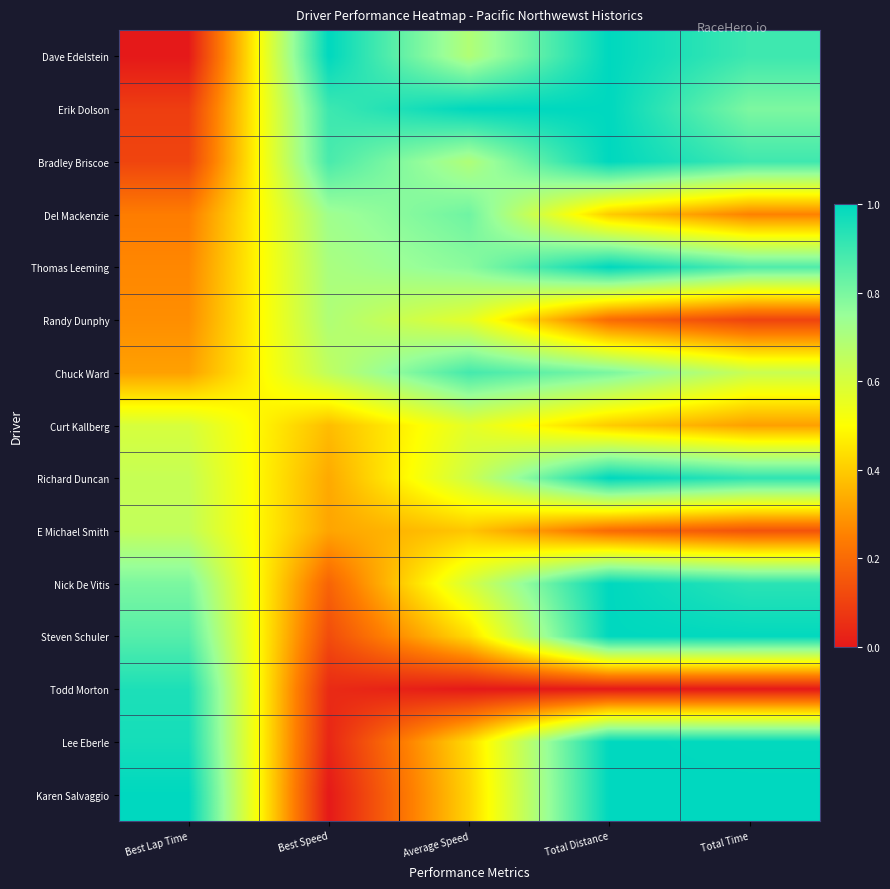

At which category is the sum across all series the highest?

Total Distance